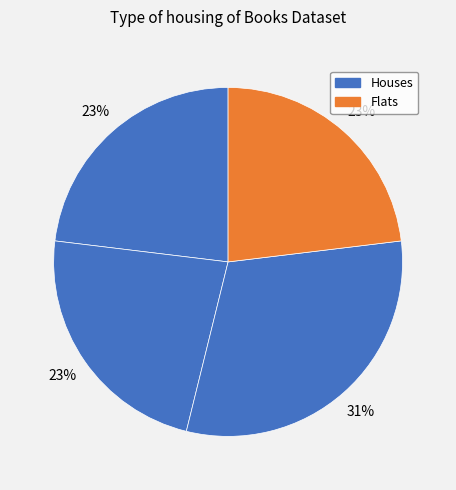

How many slices are in this pie chart?

4